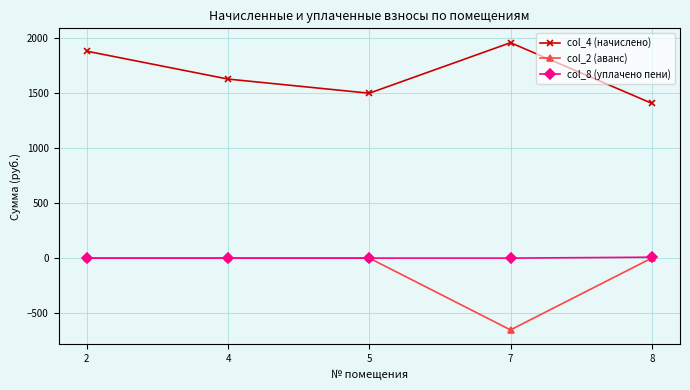

Is it true that col_8 (уплачено пени) equals 0.0 at 4?

True